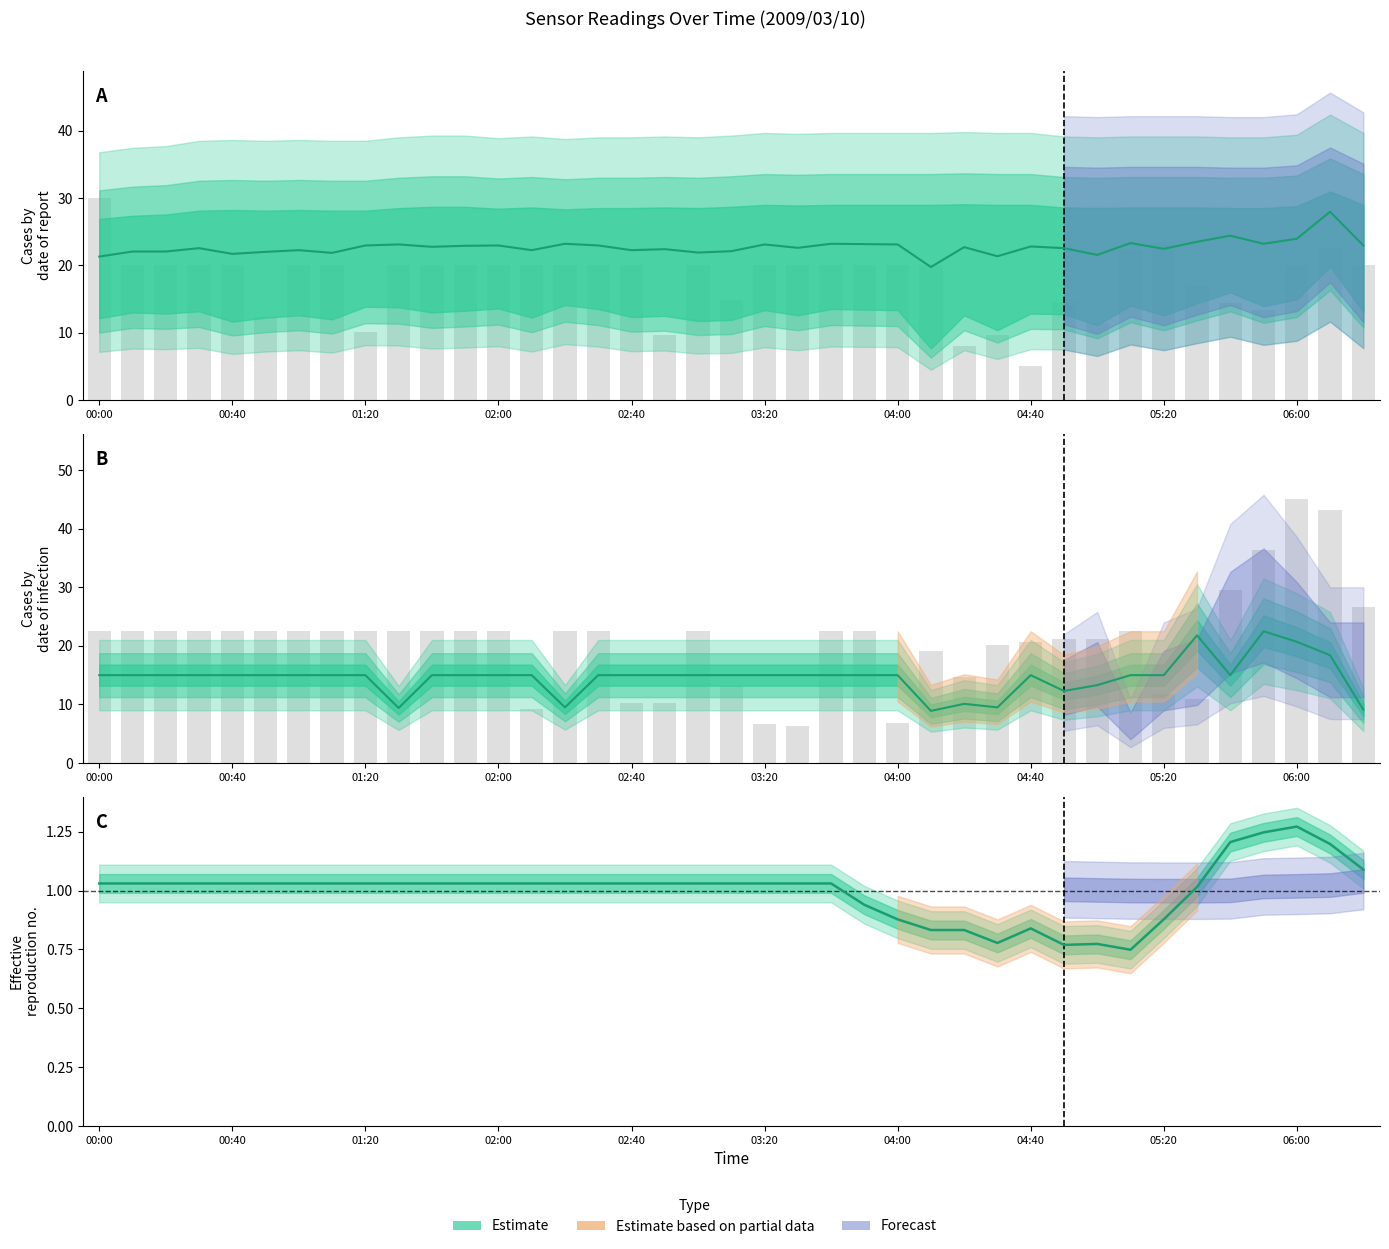

Where does the col_3 series first go above 20?

00:00